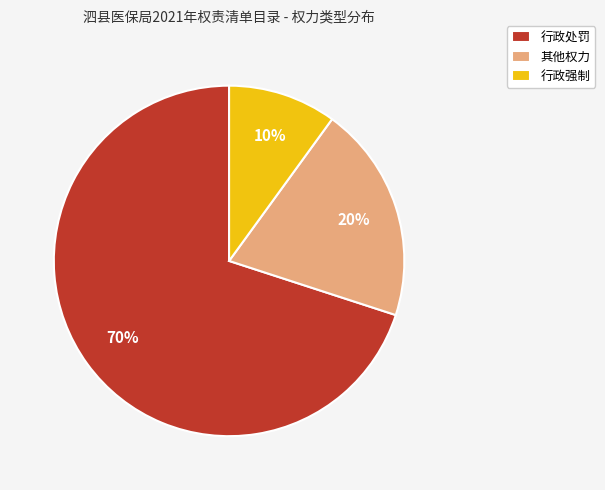

Does any single category account for the majority?

Yes